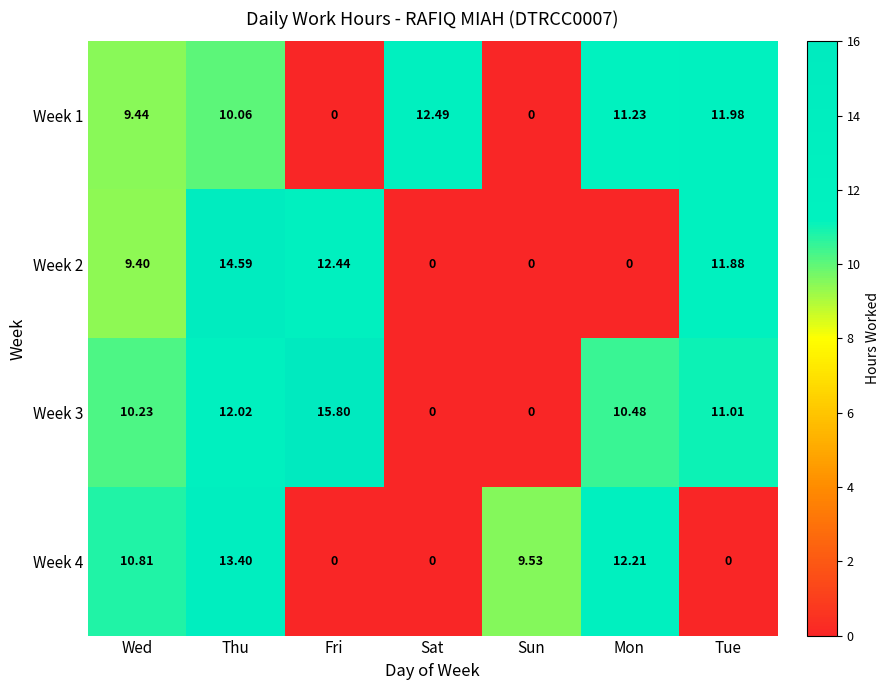

At which label is Week 3 closest to 7?

Wed